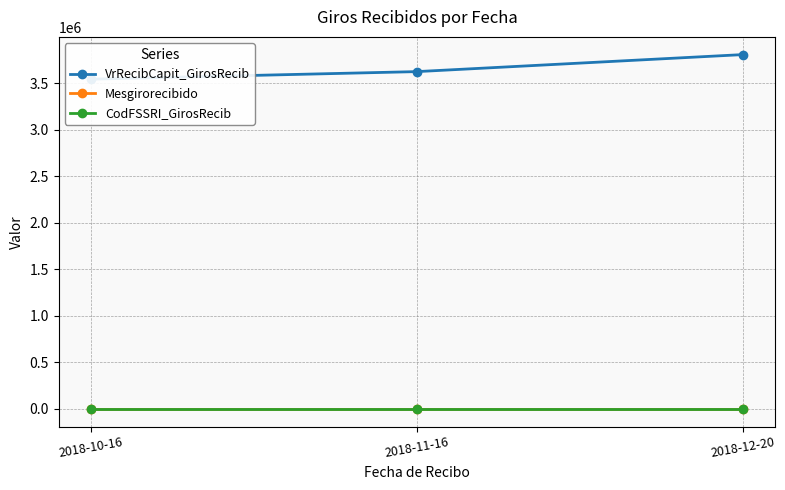

How many series are shown in this chart?

3